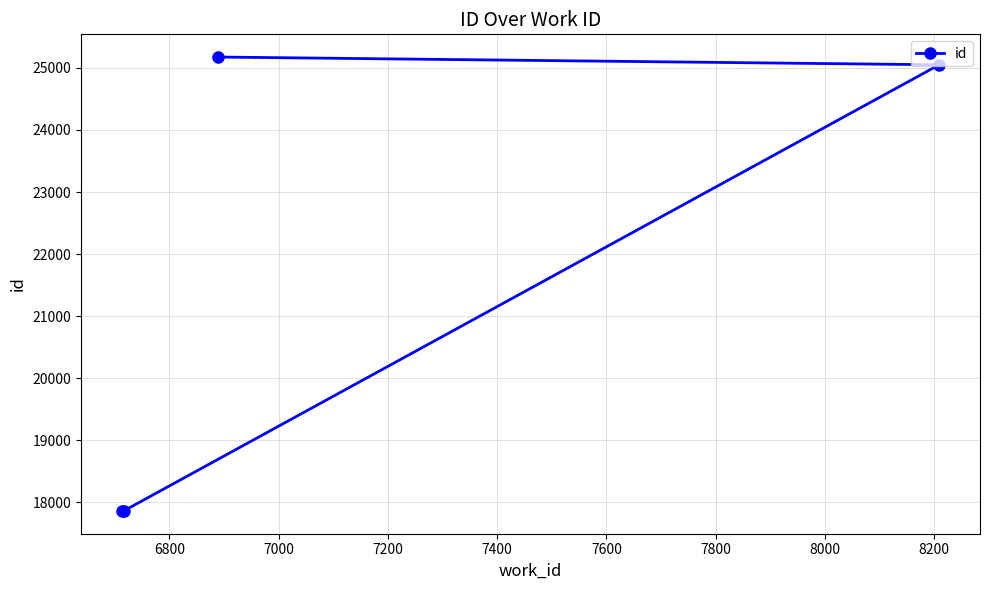

What is the difference between the second highest and second lowest values?

7186